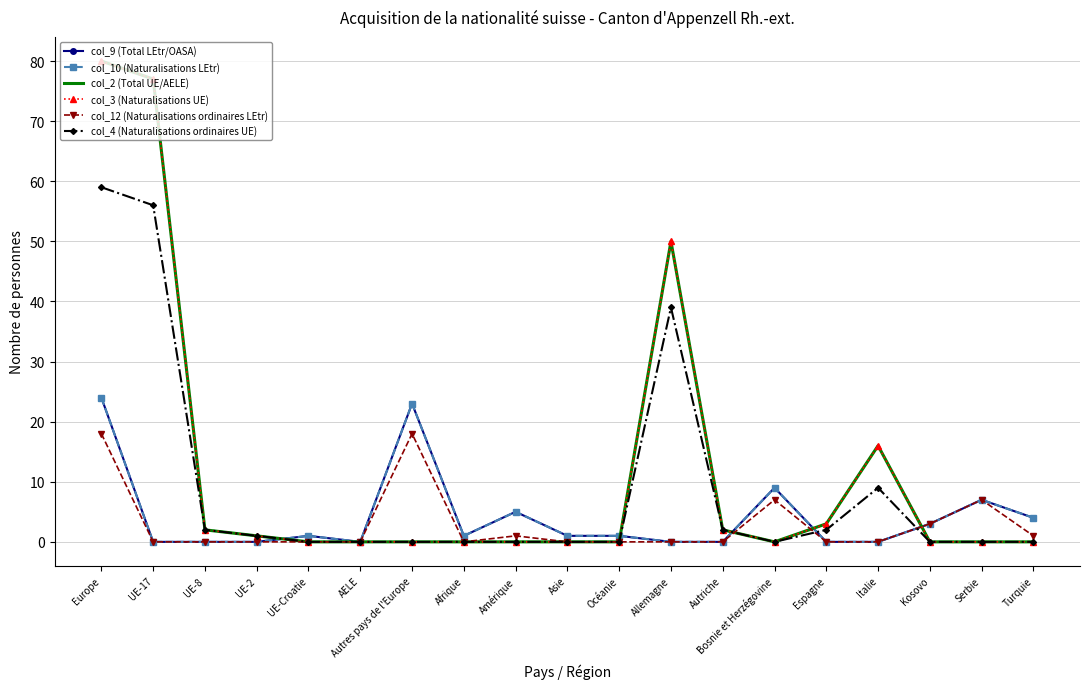

How many data points in col_4 (Naturalisations ordinaires UE) are above 0?

8